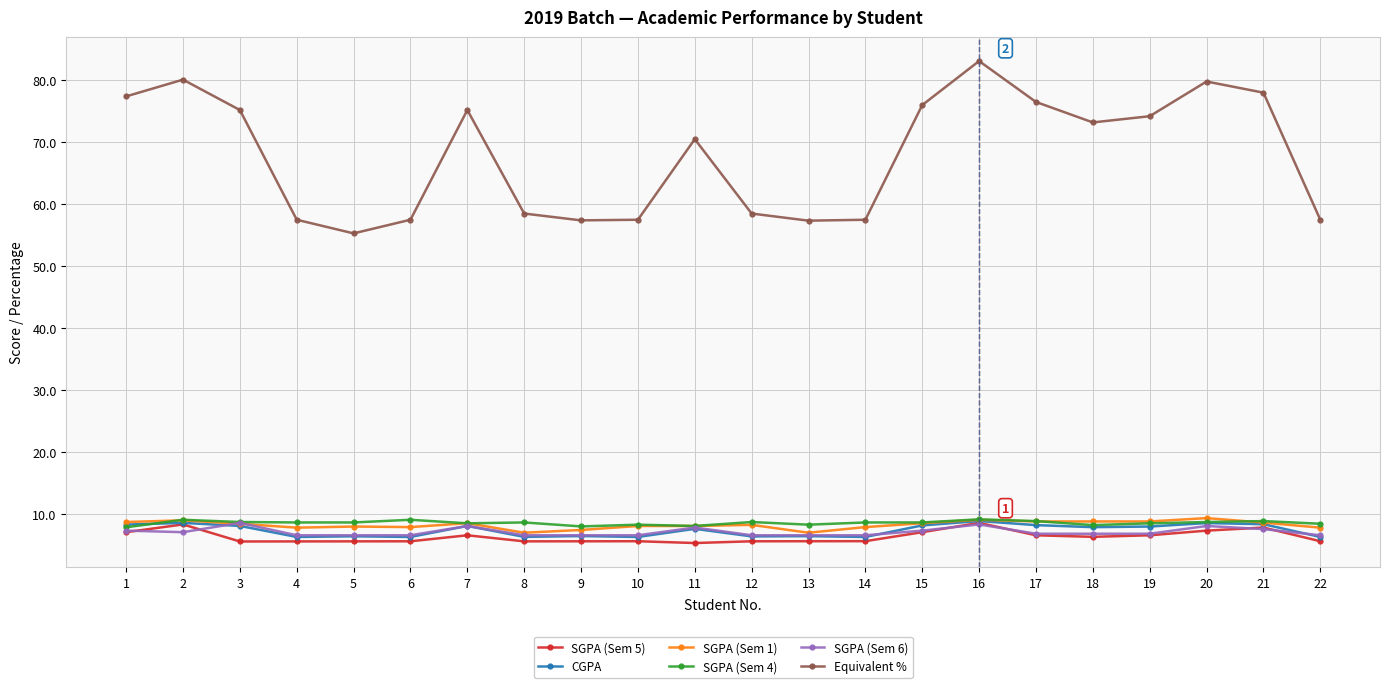

Which category has the highest value across all series?

16